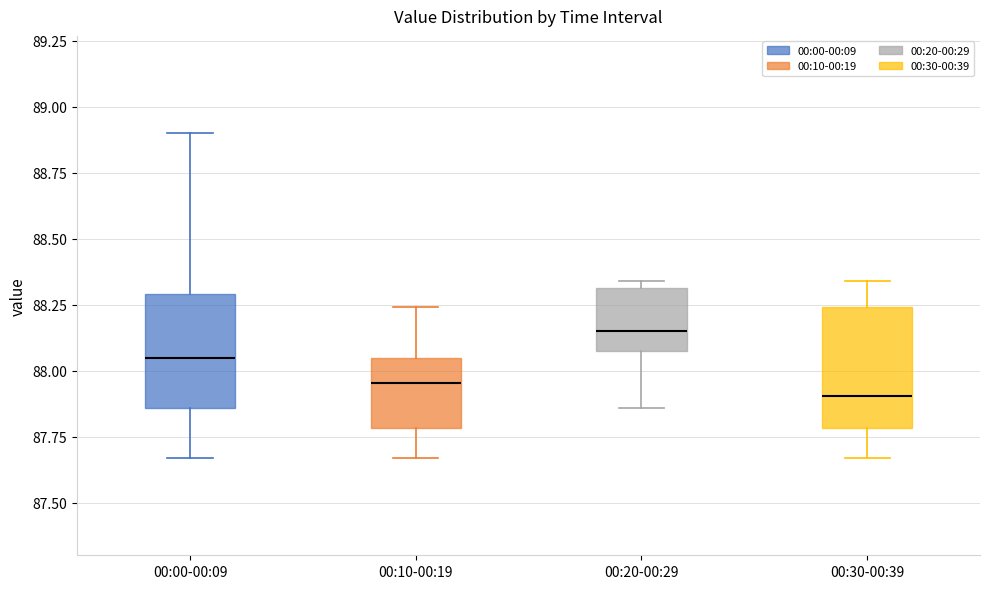

Reading left to right, transcribe this box plot: for each box, give where its median line is, the range the box spans, and where its two whiskers end, as read against the y-axis. The values are not printed on the chart, so give them approximately, as read against the axis.

00:00-00:09: median 88.05, box 87.85 to 88.30, whiskers 87.65 to 88.90
00:10-00:19: median 87.95, box 87.80 to 88.05, whiskers 87.65 to 88.25
00:20-00:29: median 88.15, box 88.10 to 88.30, whiskers 87.85 to 88.35
00:30-00:39: median 87.90, box 87.80 to 88.25, whiskers 87.65 to 88.35